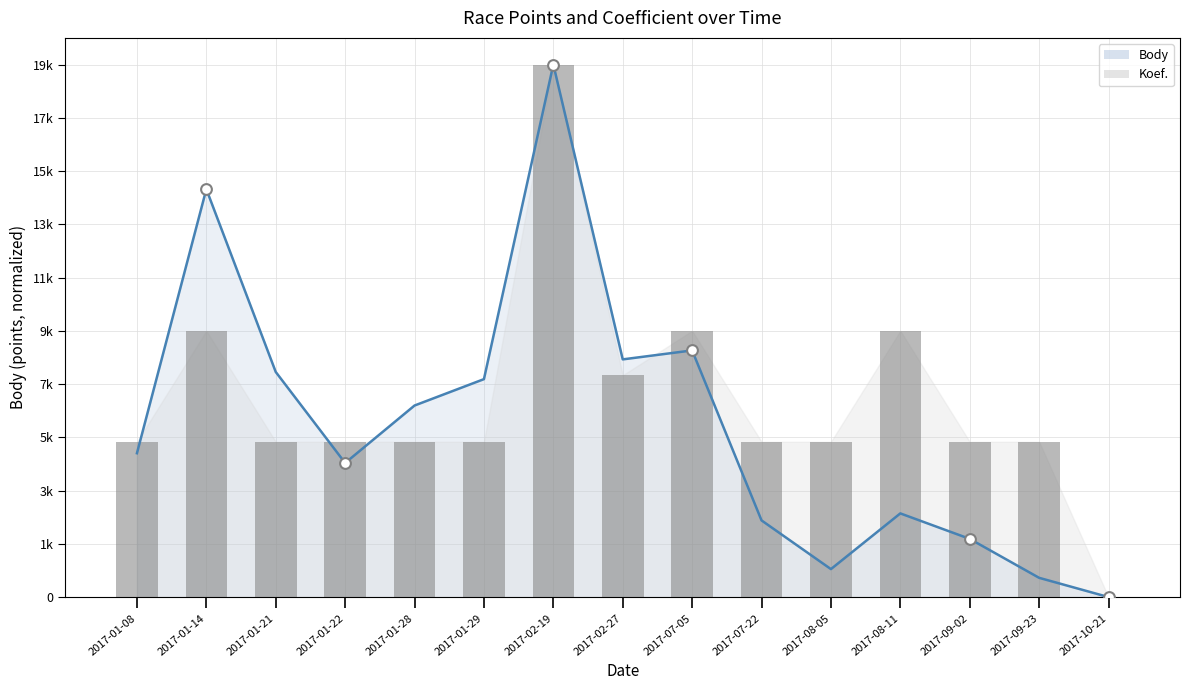

Which series has the largest Y range (max minus min)?

Body